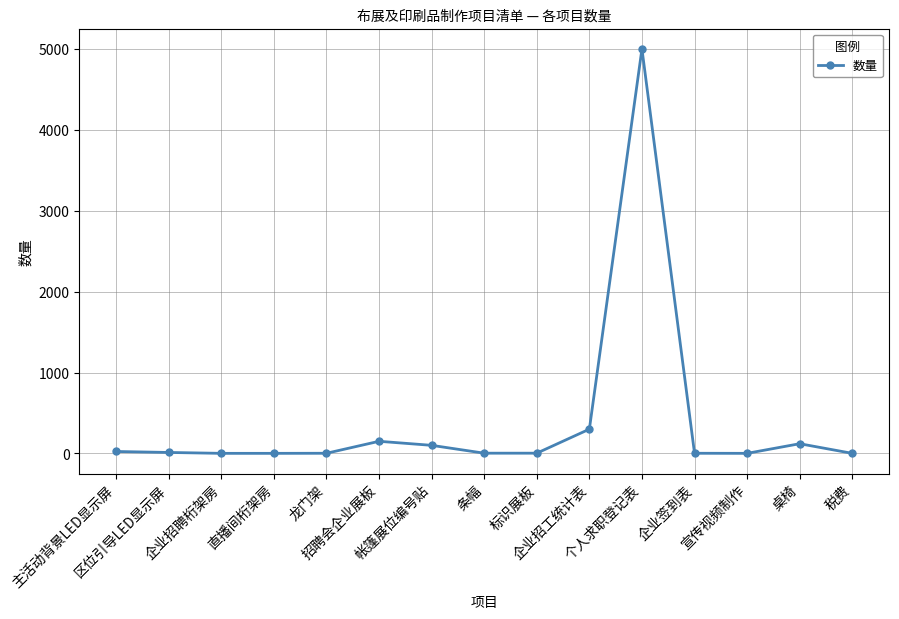

How many lines are shown in the chart?

1